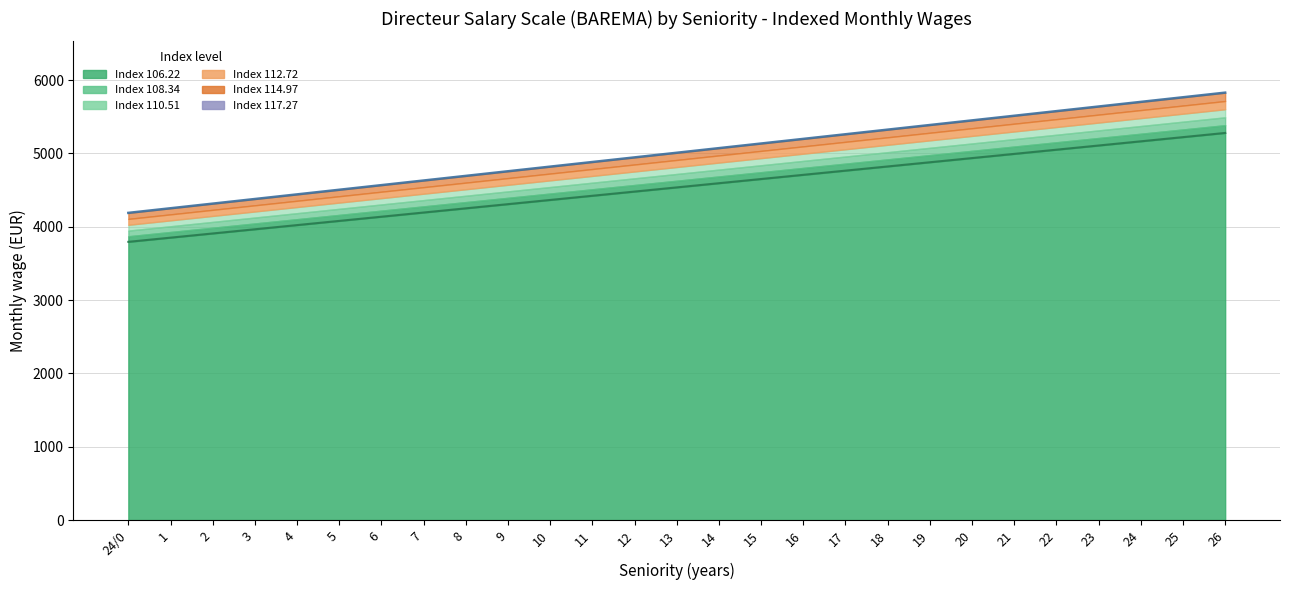

At how many categories does at least one series exceed 4190?

26